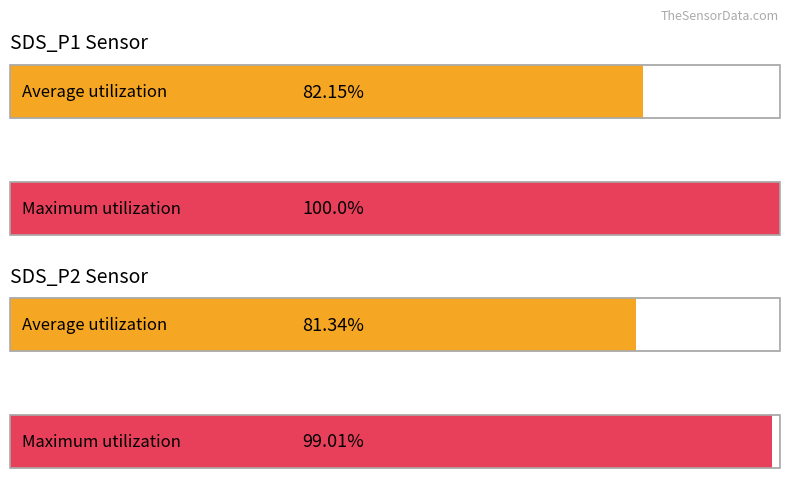

What is the minimum value shown in the chart?

81.3